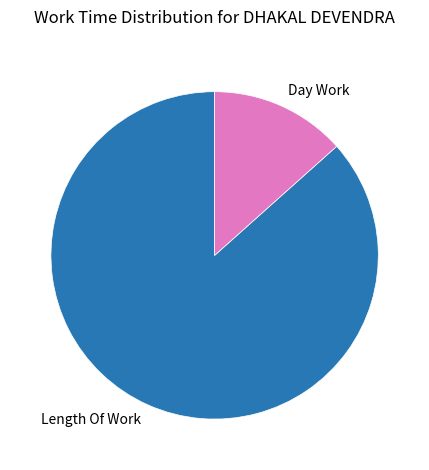

How many slices are in this pie chart?

2